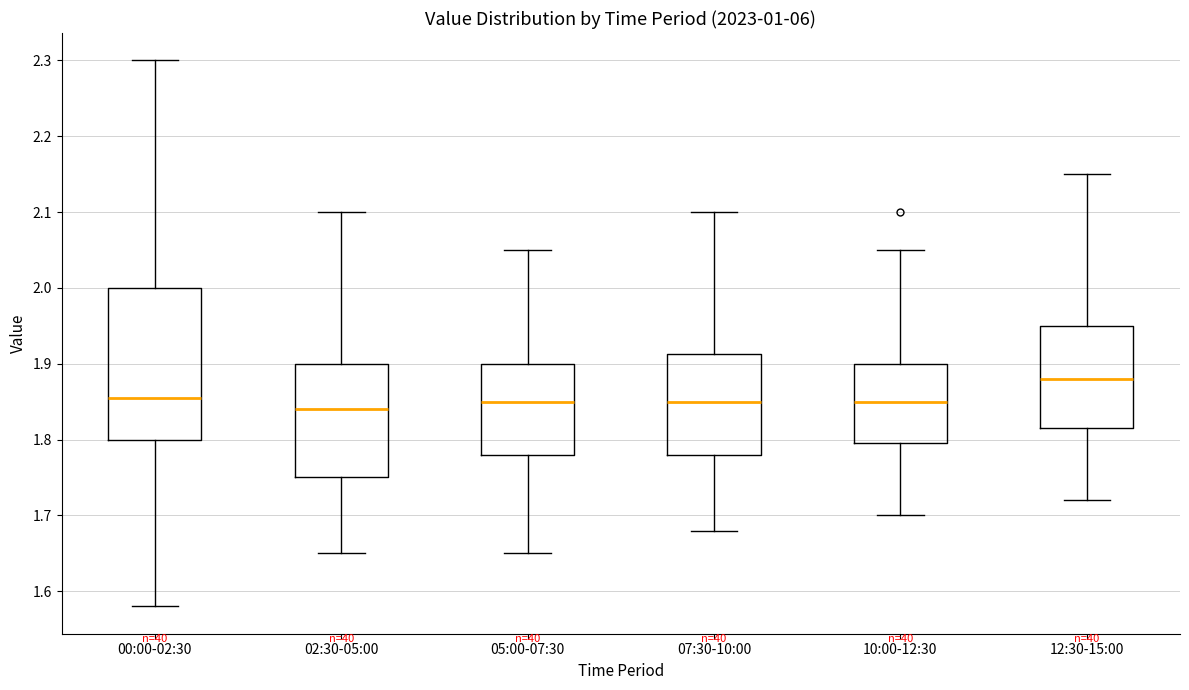

Where is the upper edge of the box for 02:30-05:00 on the y-axis? The values are not printed on the chart, so give them approximately, as read against the axis.

1.90